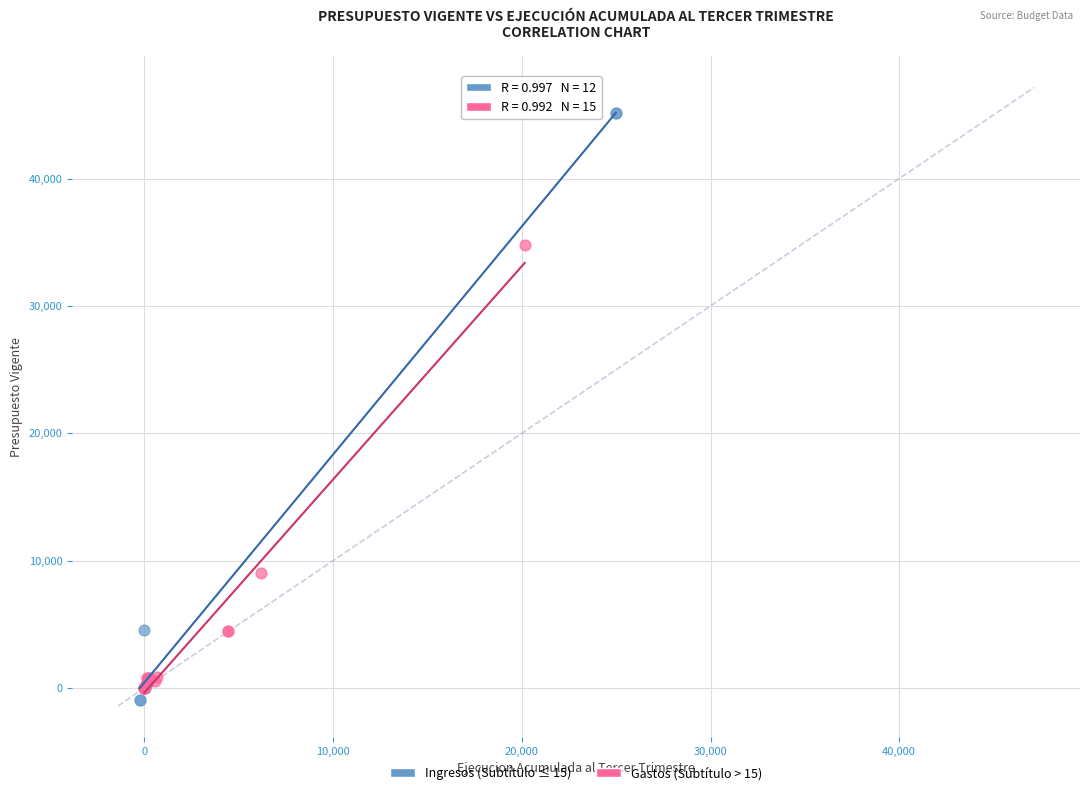

Which series reaches the minimum Y coordinate?

Ingresos (Subtítulo ≤ 15)